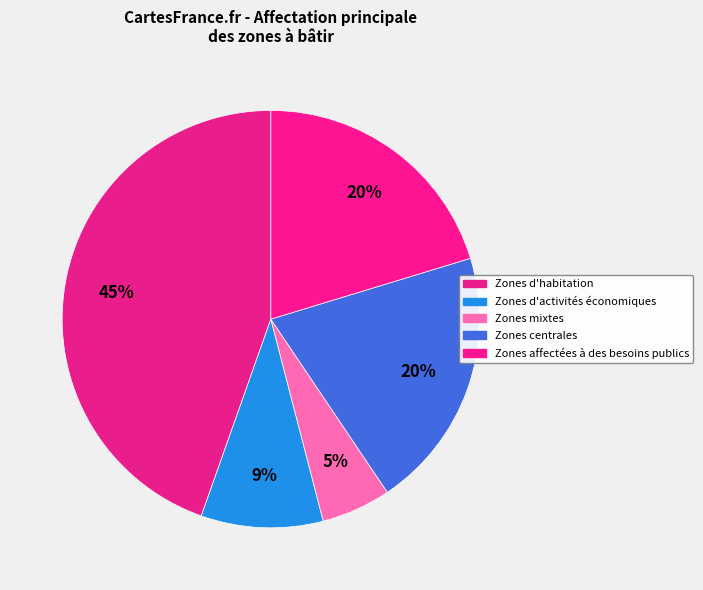

How many slices are in this pie chart?

5